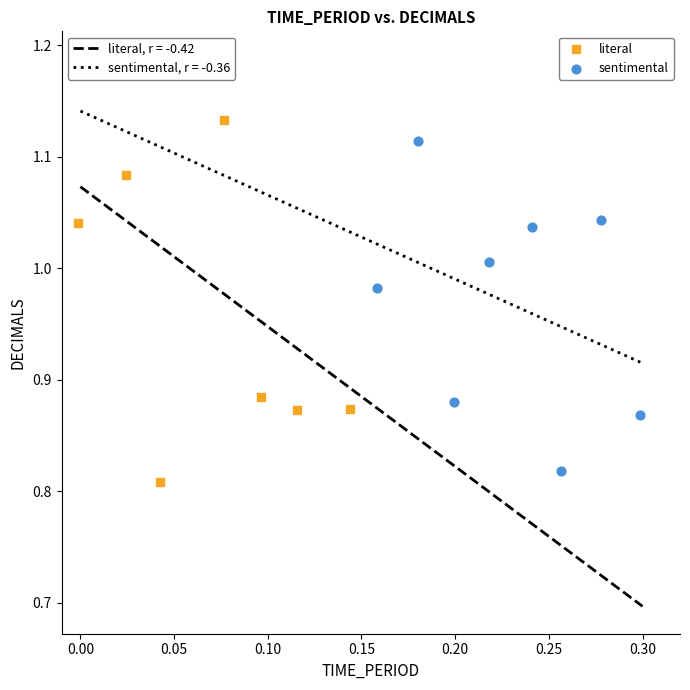

Which series has the largest Y range (max minus min)?

literal